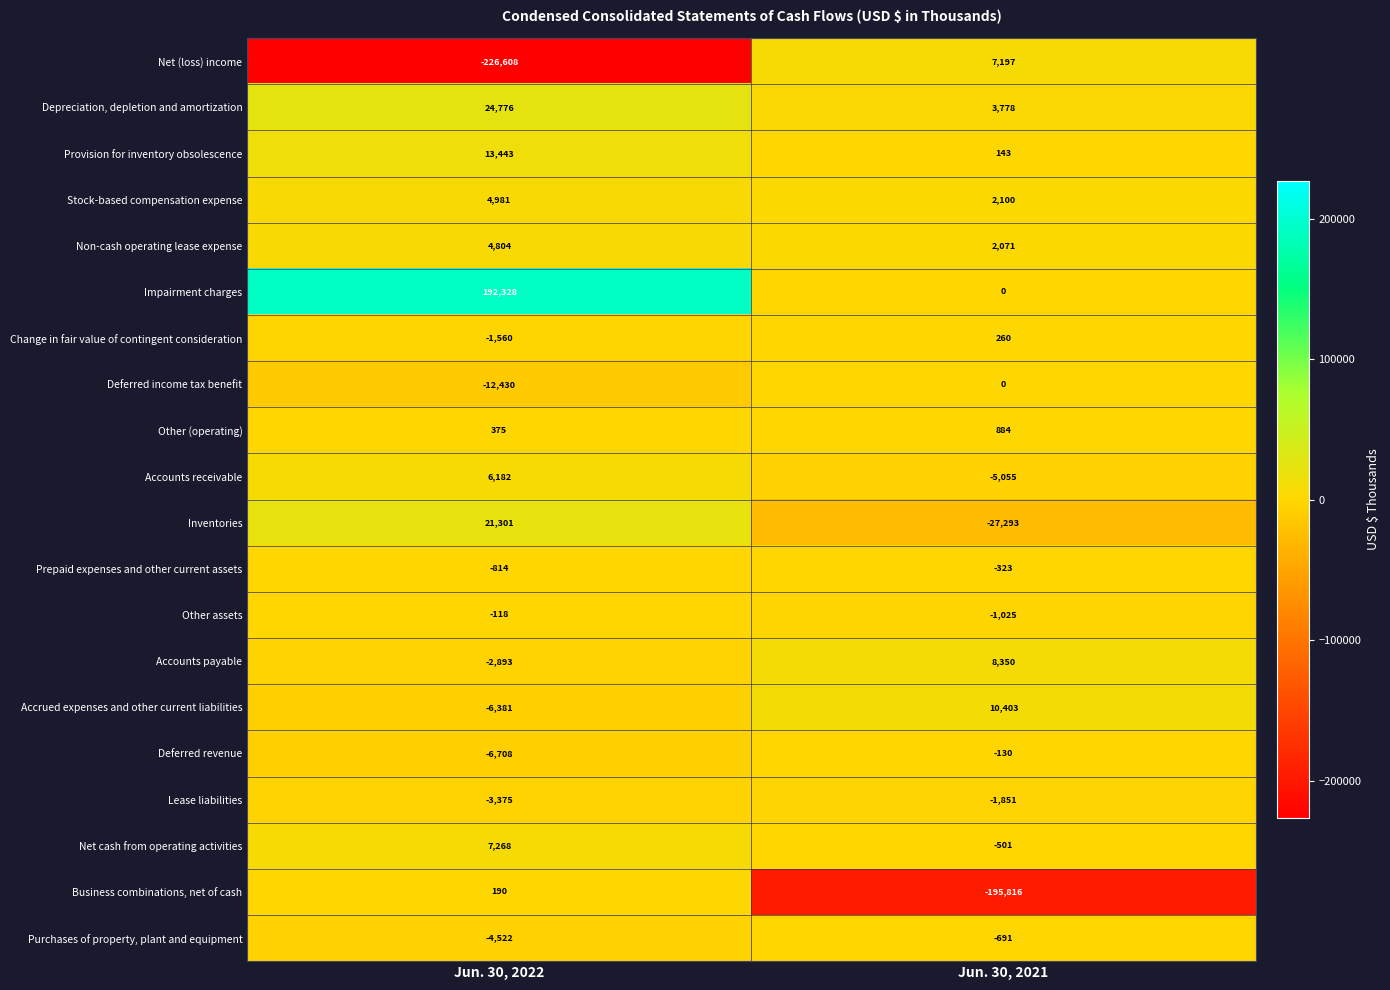

The value of Purchases of property, plant and equipment at Jun. 30, 2022 is -6410. True or false?

False